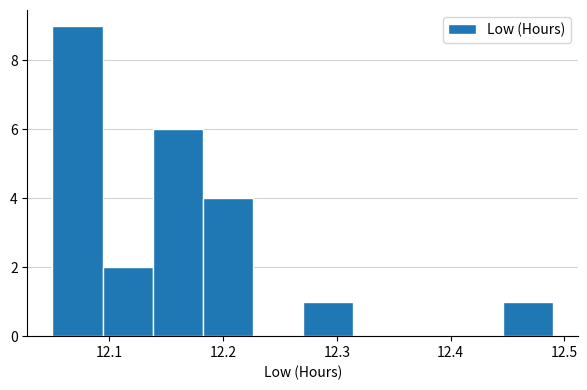

Reading left to right, transcribe this chart: for each bar, give the range it covers on the x-axis and its height. Neither the bar edges nor the heights are printed on the chart, so give them approximately, as read against the axes.

12.050 to 12.094: 9
12.094 to 12.138: 2
12.138 to 12.182: 6
12.182 to 12.226: 4
12.226 to 12.270: 0
12.270 to 12.314: 1
12.314 to 12.358: 0
12.358 to 12.402: 0
12.402 to 12.446: 0
12.446 to 12.490: 1